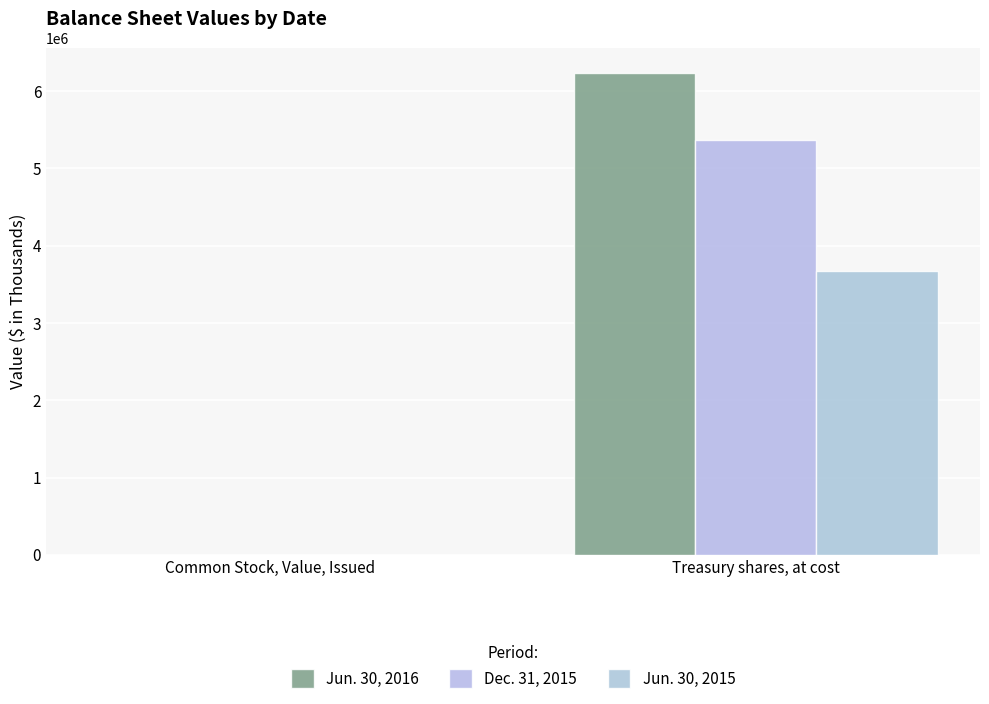

Which series has the widest spread of values?

Jun. 30, 2016